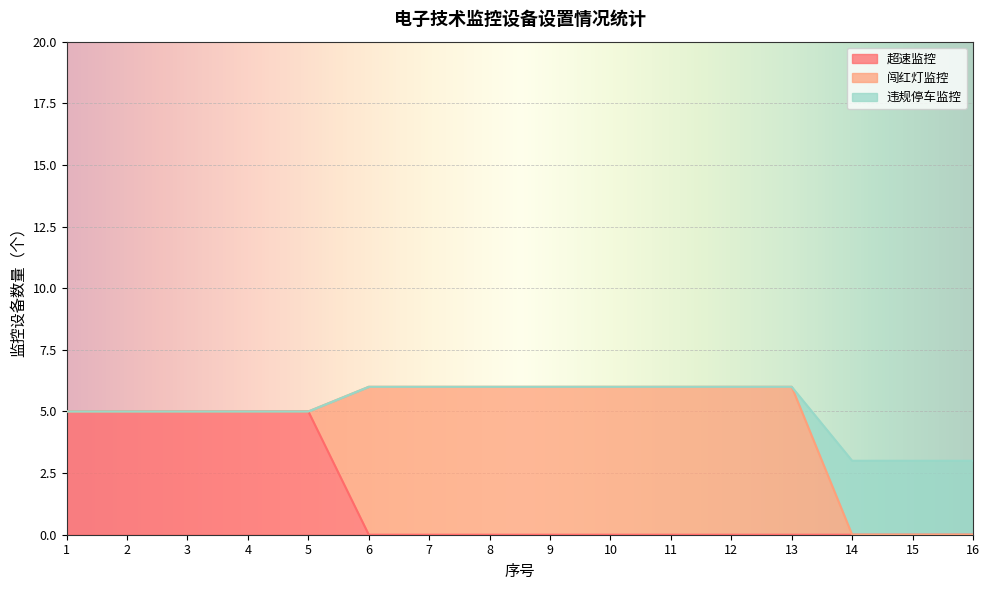

Between 11 and 14, which is larger?

11